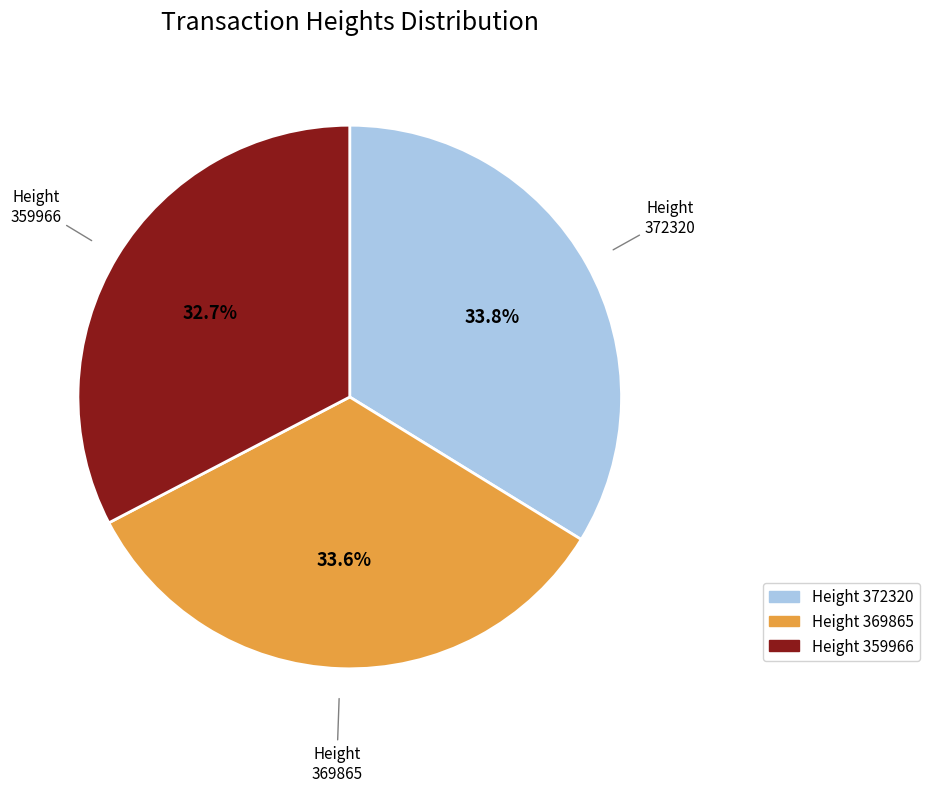

To the nearest percent, what is the average slice percentage?

33%